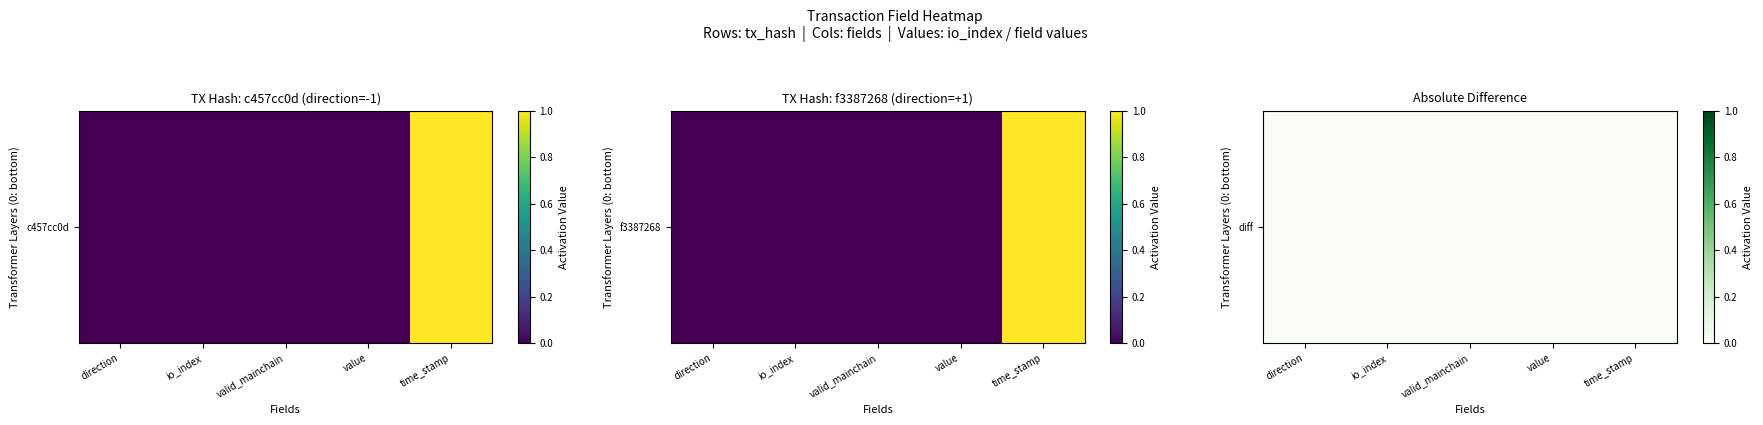

True or false: the data shows 0.0 at time_stamp.

True